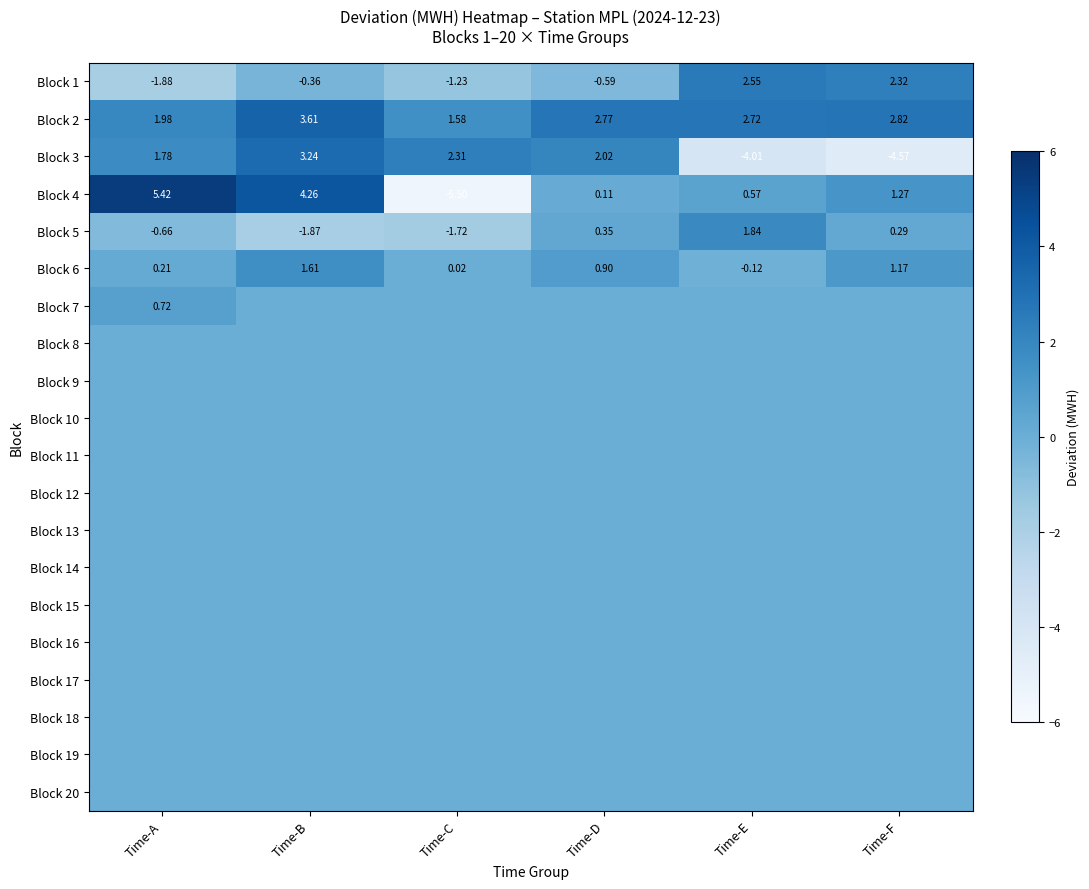

List the labels in order of Block 2 value, smallest first.

Time-C, Time-A, Time-E, Time-D, Time-F, Time-B